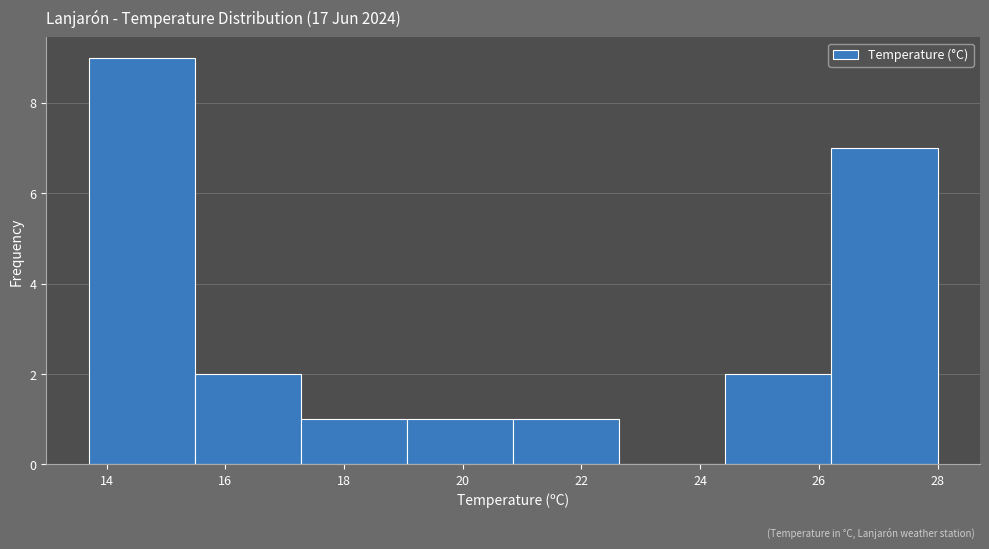

What is the height of the bar covering 19.0 to 20.8 on the x-axis? Neither the bar edges nor the heights are printed on the chart, so give them approximately, as read against the axes.

1